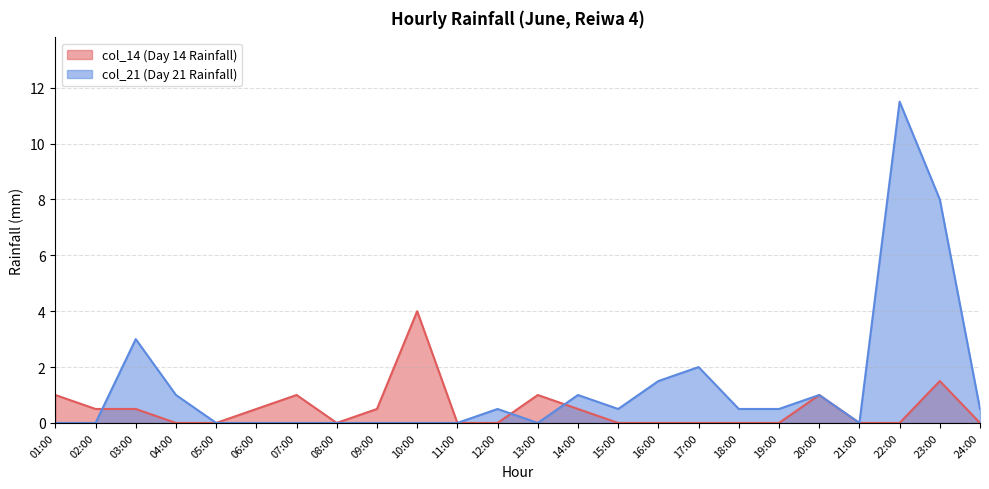

Reading left to right, what are all the values shown in this chart?

col_14: 01:00=1.0	02:00=0.5	03:00=0.5	04:00=0.0	05:00=0.0	06:00=0.5	07:00=1.0	08:00=0.0	09:00=0.5	10:00=4.0	11:00=0.0	12:00=0.0	13:00=1.0	14:00=0.5	15:00=0.0	16:00=0.0	17:00=0.0	18:00=0.0	19:00=0.0	20:00=1.0	21:00=0.0	22:00=0.0	23:00=1.5	24:00=0.0
col_21: 01:00=0.0	02:00=0.0	03:00=3.0	04:00=1.0	05:00=0.0	06:00=0.0	07:00=0.0	08:00=0.0	09:00=0.0	10:00=0.0	11:00=0.0	12:00=0.5	13:00=0.0	14:00=1.0	15:00=0.5	16:00=1.5	17:00=2.0	18:00=0.5	19:00=0.5	20:00=1.0	21:00=0.0	22:00=11.5	23:00=8.0	24:00=0.5